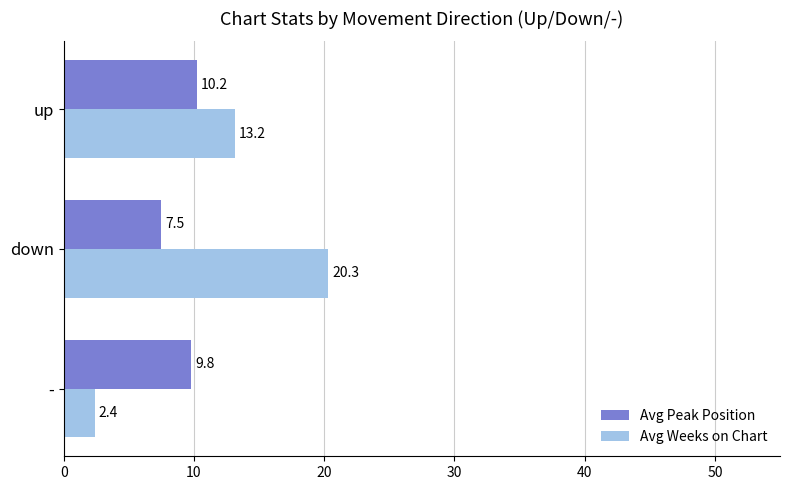

Which label corresponds to the largest value in the chart?

down